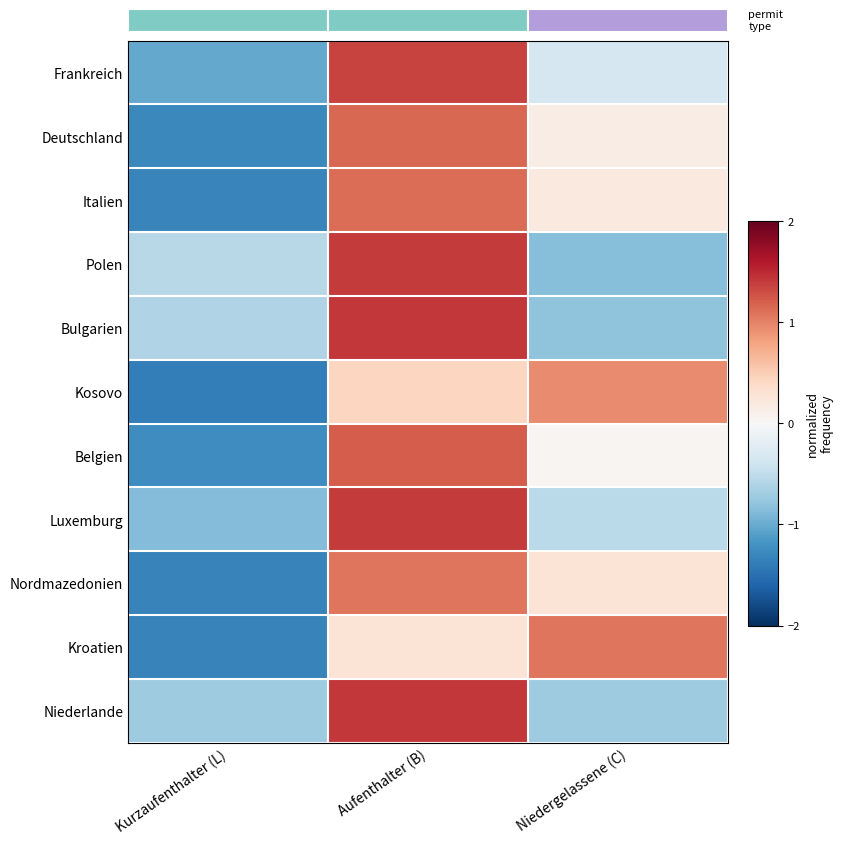

What is the sum of the Italien values at Aufenthalter (B) and Niedergelassene (C)?

1.3